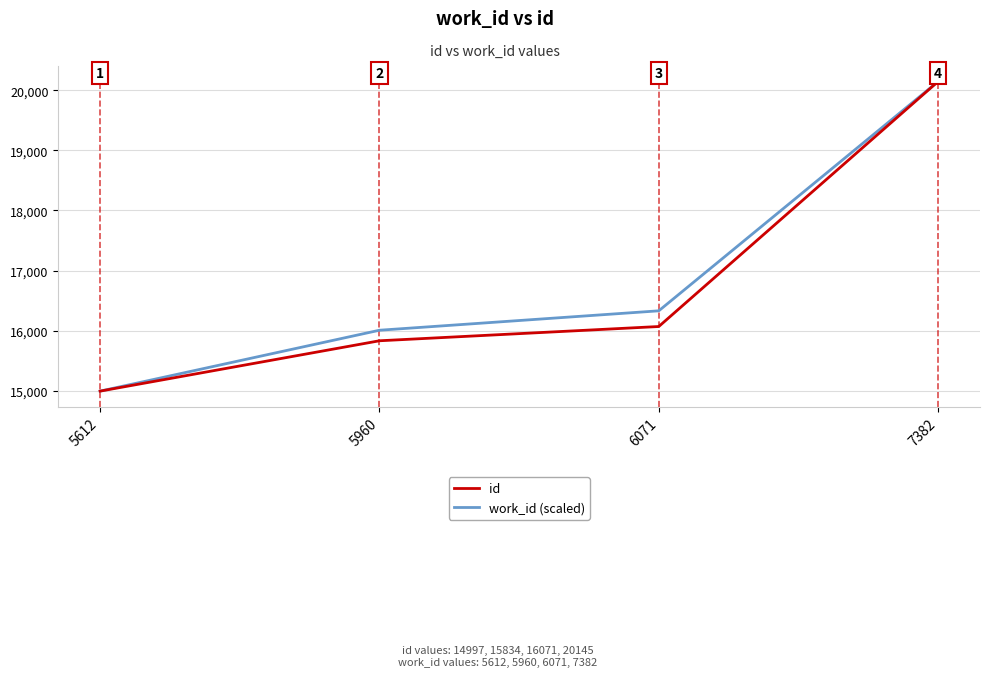

What is the spread (max minus min) of values at 6071?

261.0